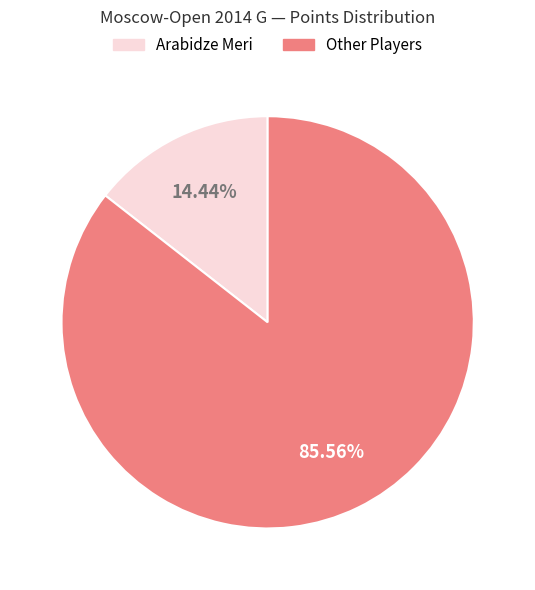

Rank the categories by value from highest to lowest.

Other Players, Arabidze Meri